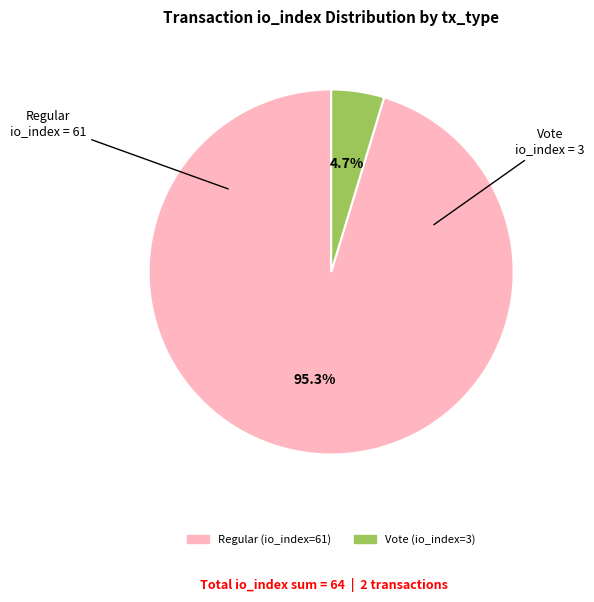

Do Regular (io_index=61) and Vote (io_index=3) together represent more than half of the pie?

Yes